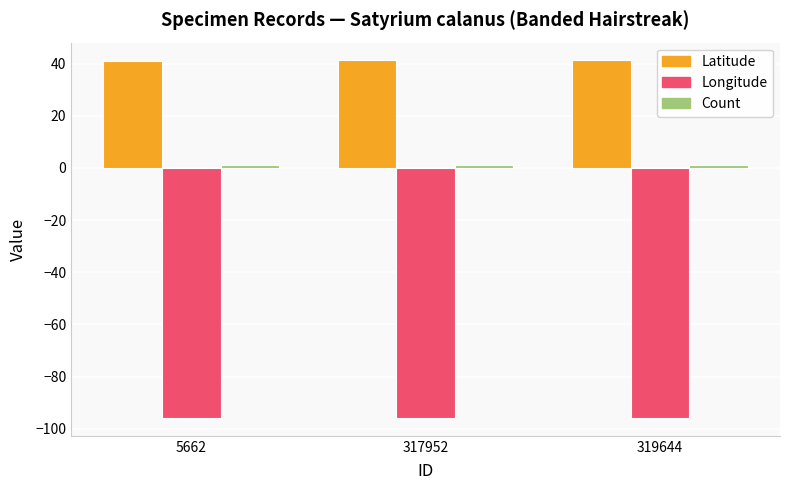

What is the sum of all Longitude values?

-287.2